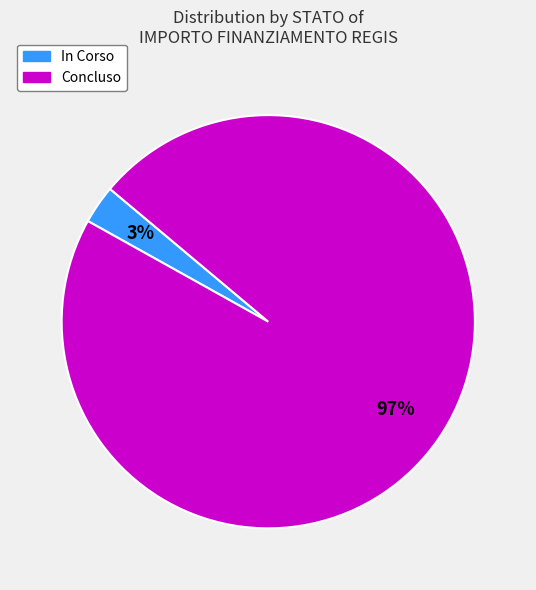

Which has a higher value, In Corso or Concluso?

Concluso